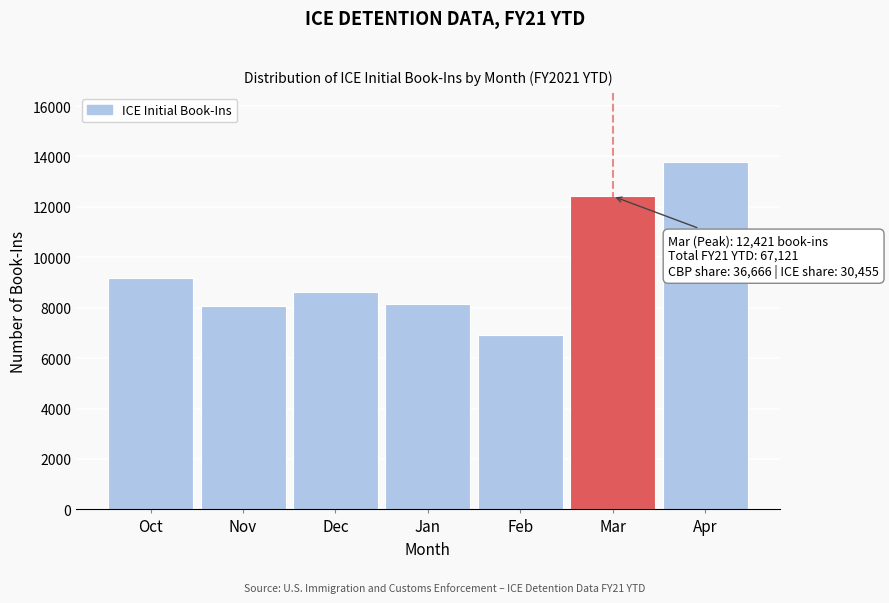

Reading left to right, what are all the values shown in this chart?

9195	8062	8624	8140	6911	12421	13768